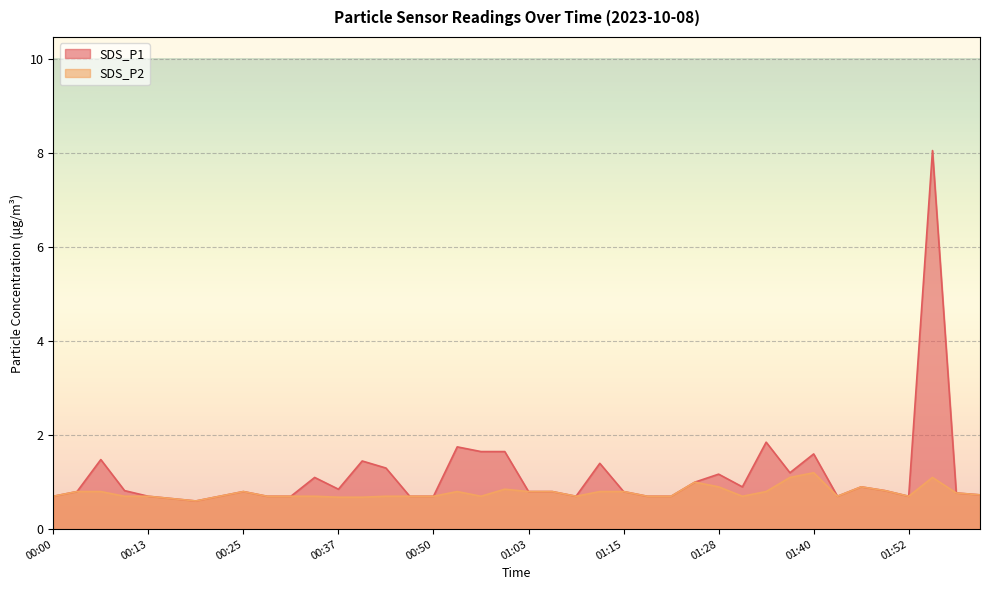

How many lines are shown in the chart?

2